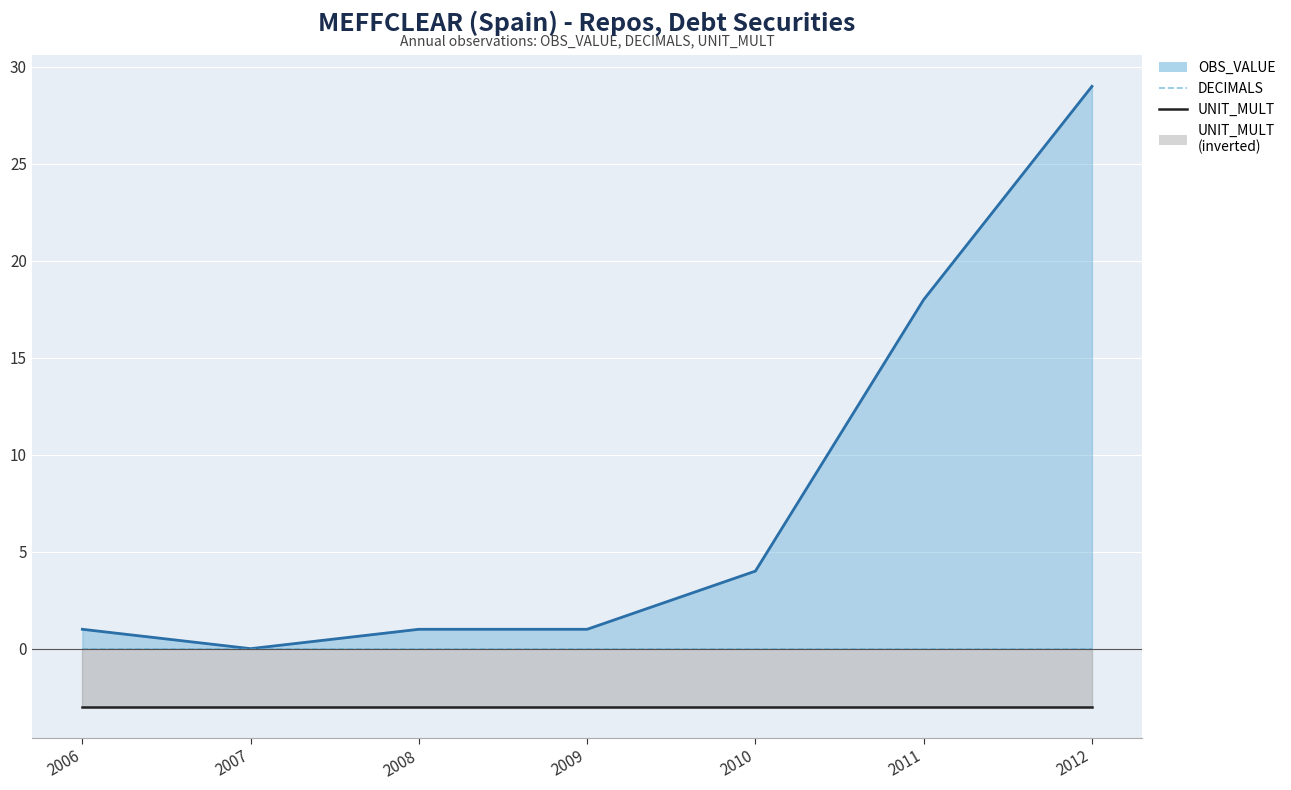

What is the sum of the OBS_VALUE line values at 2006 and 2009?

2